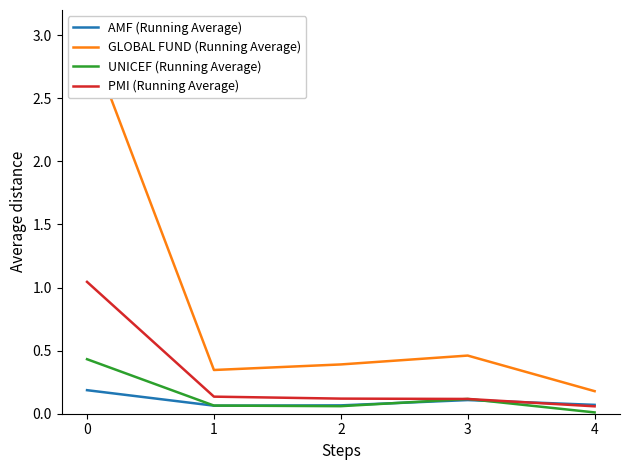

Reading left to right, list all the values displayed in this chart.

AMF (Running Average): 0=0.2	1=0.1	2=0.1	3=0.1	4=0.1
GLOBAL FUND (Running Average): 0=3.0	1=0.3	2=0.4	3=0.5	4=0.2
UNICEF (Running Average): 0=0.4	1=0.1	2=0.1	3=0.1	4=0.0
PMI (Running Average): 0=1.0	1=0.1	2=0.1	3=0.1	4=0.1